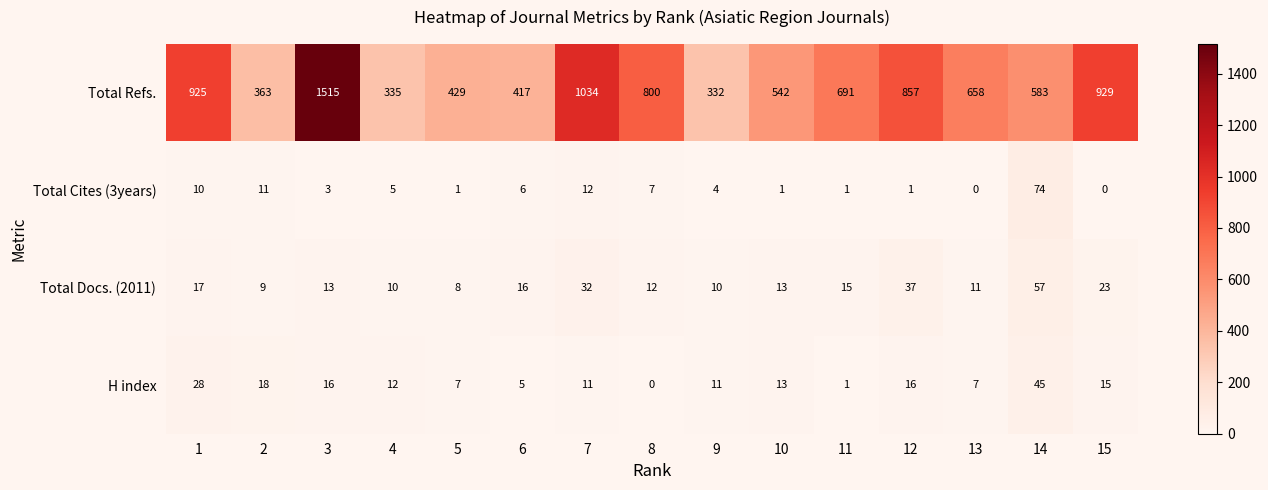

Which series has the largest range (max minus min)?

Total Refs.